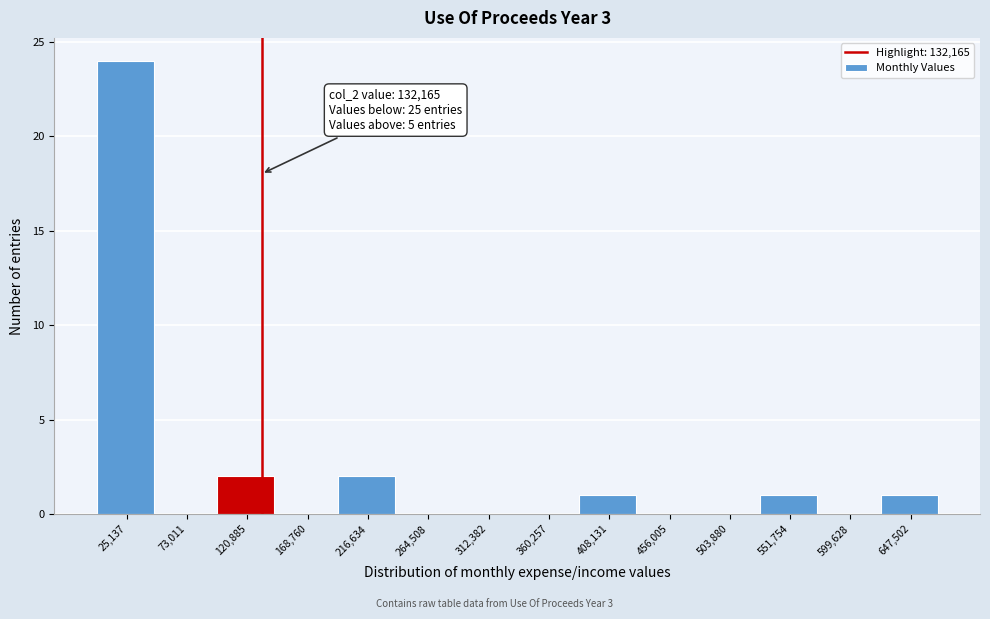

Which range on the x-axis has the tallest bar?

0 to 50000